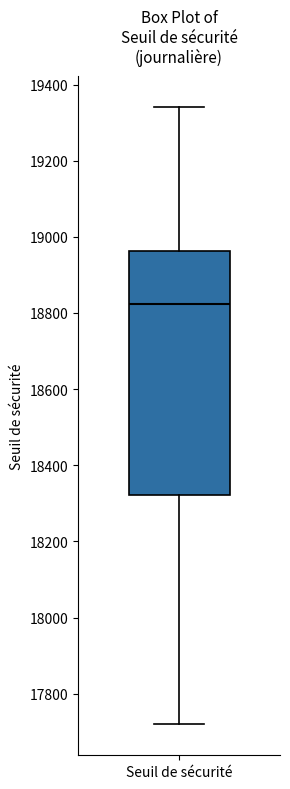

Transcribe this box plot: give where the median line is, the range the box spans, and where the two whiskers end, as read against the y-axis. The values are not printed on the chart, so give them approximately, as read against the axis.

median 18820, box 18320 to 18960, whiskers 17720 to 19340